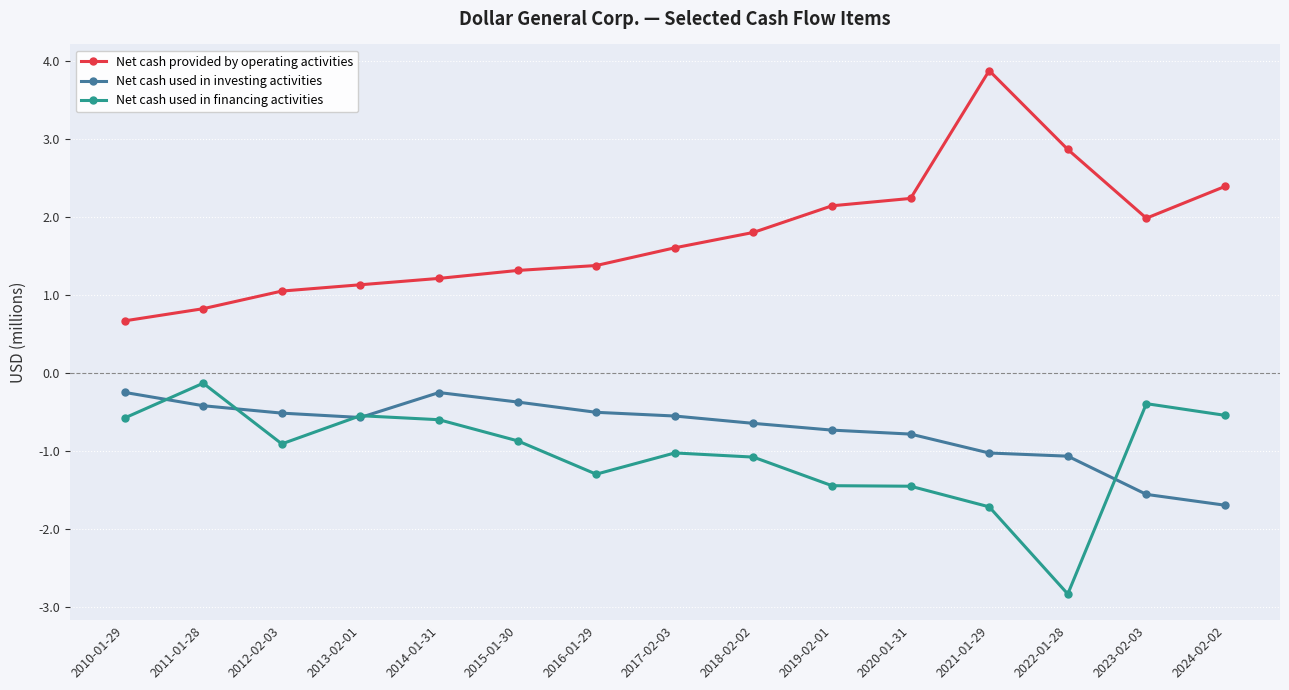

True or false: Net cash used in investing activities and Net cash provided by operating activities intersect in this chart.

False